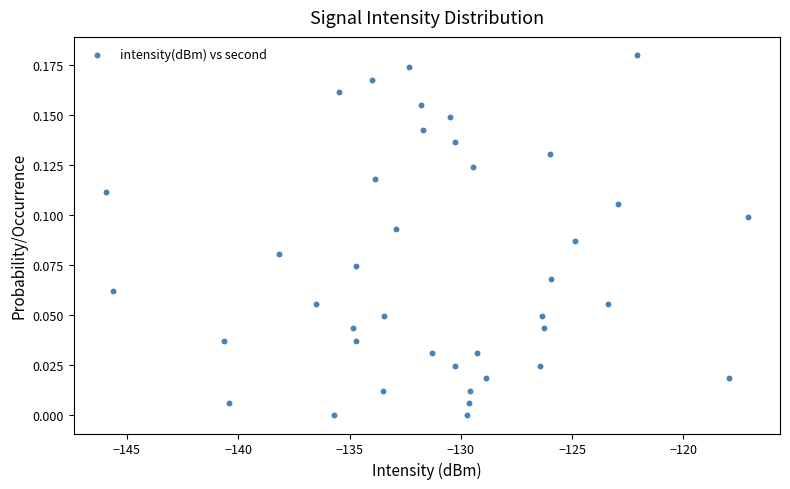

What is the range of X values (max minus min)?

28.8